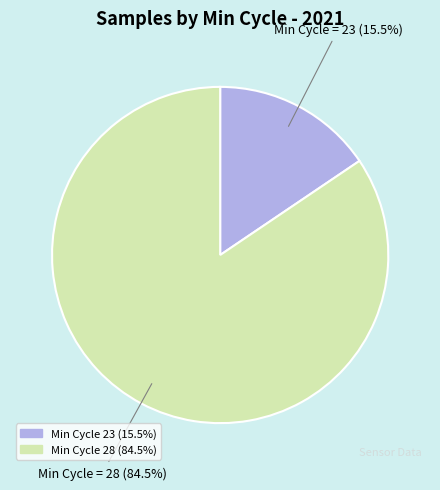

Count the number of slices in the pie.

2